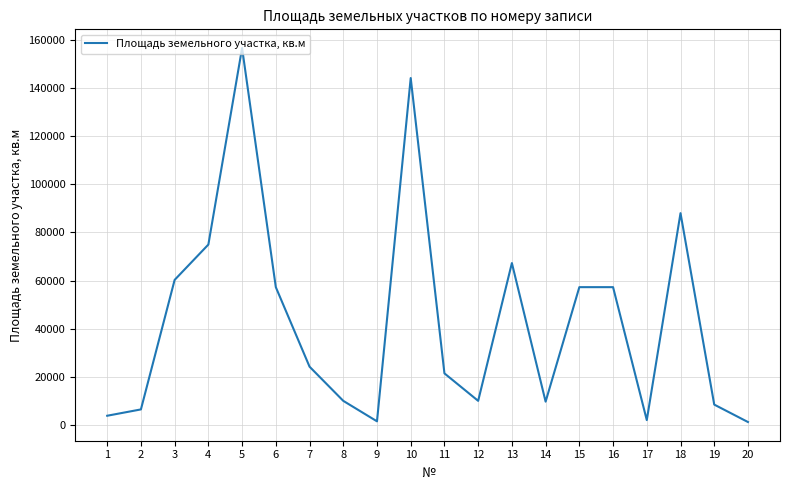

What is the greatest value displayed?

156622